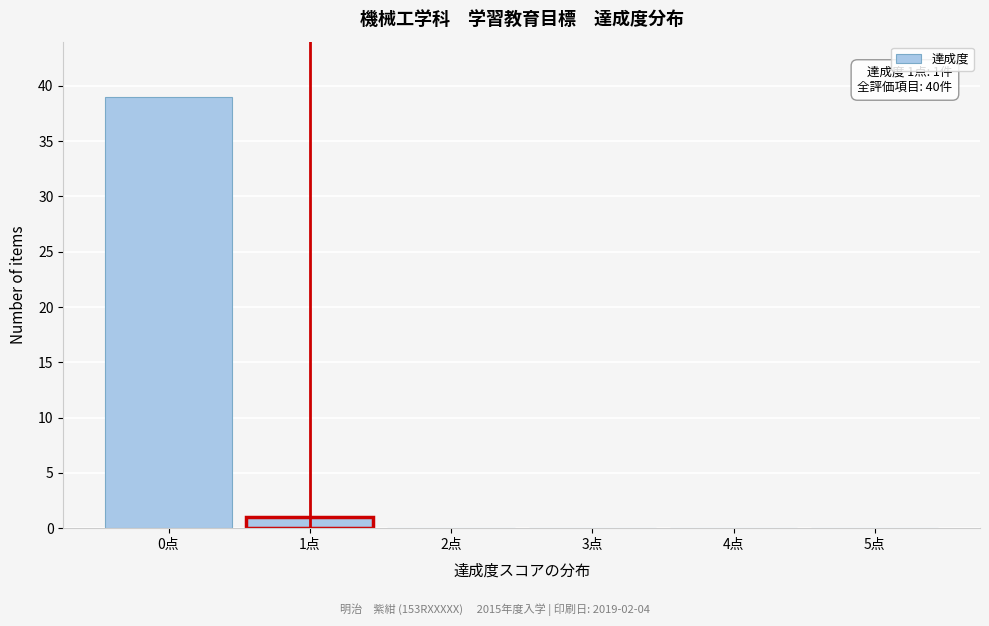

Reading left to right, list all the values displayed in this chart.

0点=39	1点=1	2点=0	3点=0	4点=0	5点=0